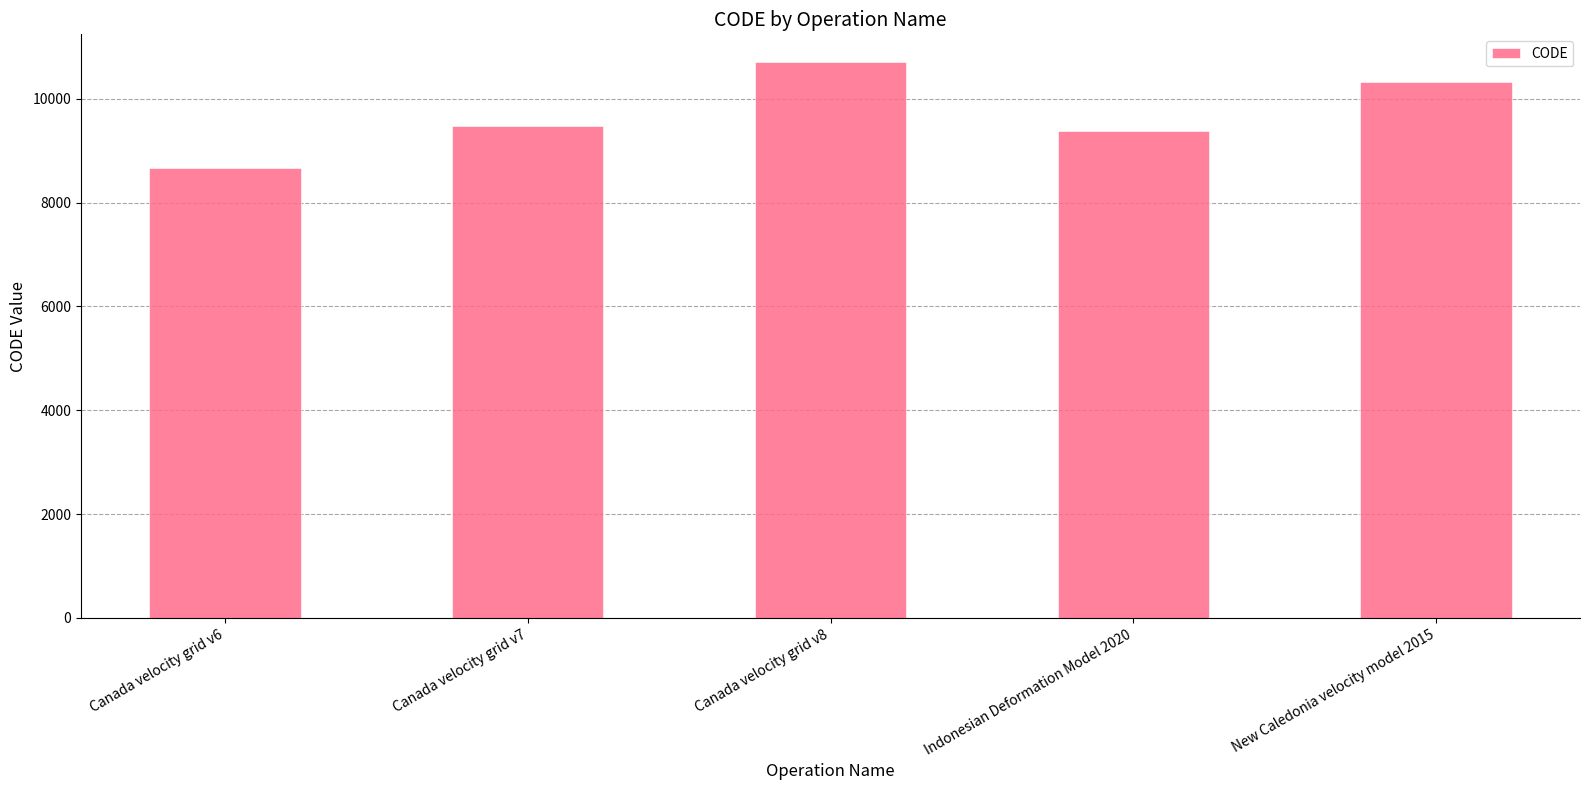

What is the difference between the values at New Caledonia velocity model 2015 and Canada velocity grid v8?

384